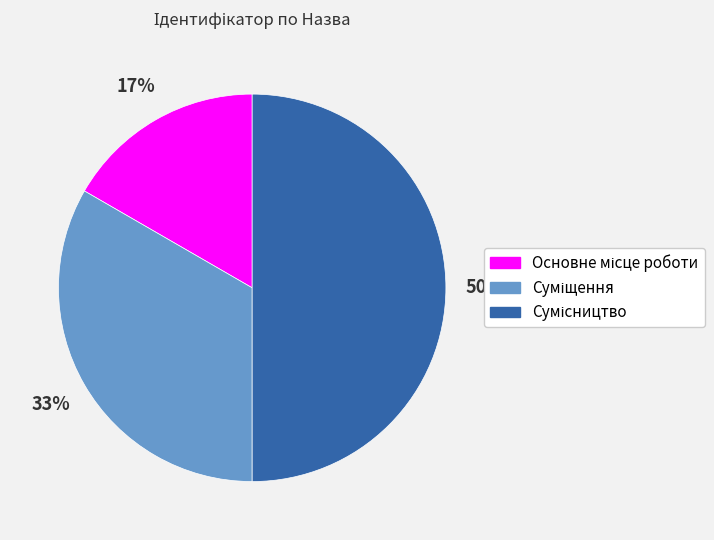

To the nearest percent, what is the difference between the largest and smallest slice percentages?

33%